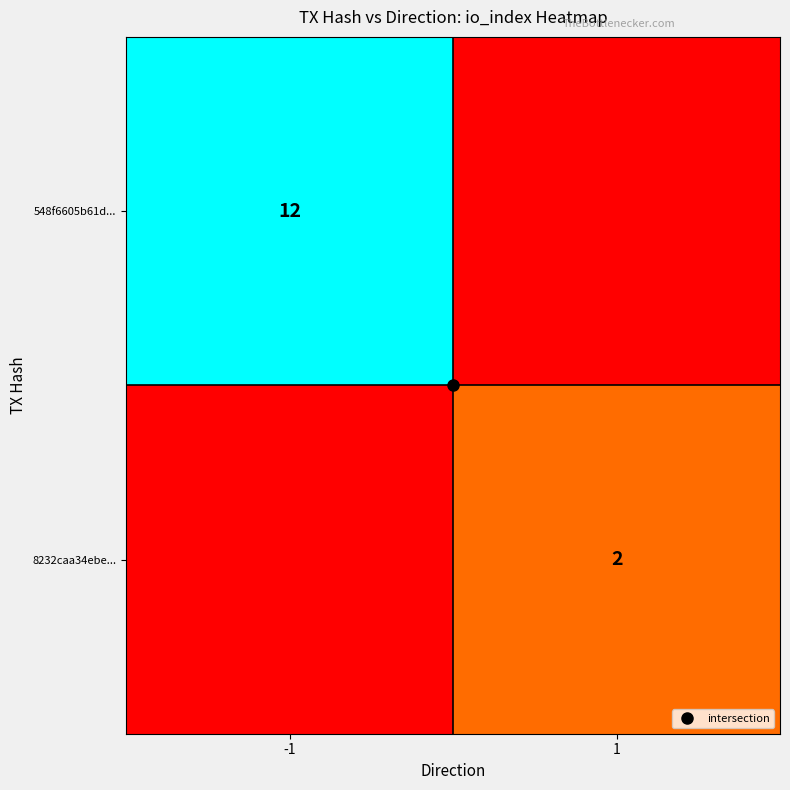

At which category does the chart reach its peak across all series?

-1